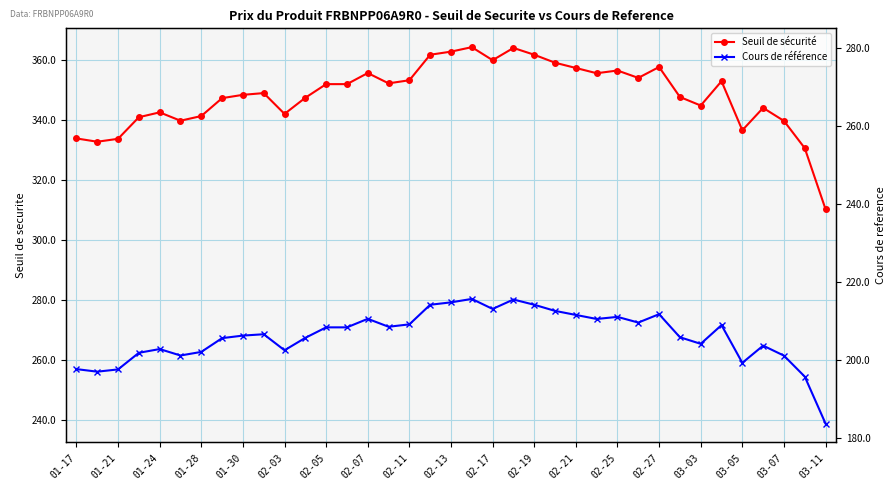

At which label does Cours de référence reach its peak?

19